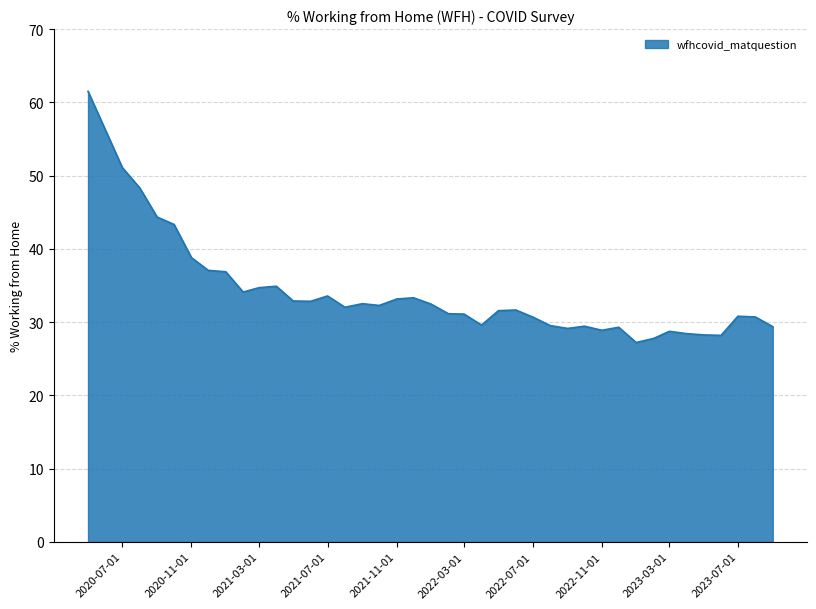

How many categories are shown in the chart?

40